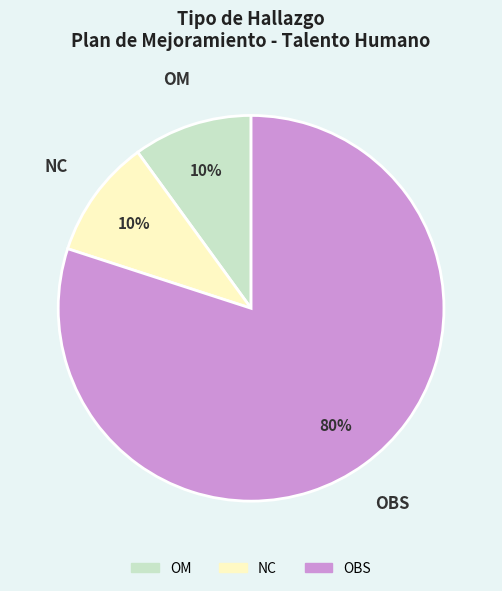

To the nearest percent, what is the average slice percentage?

33%